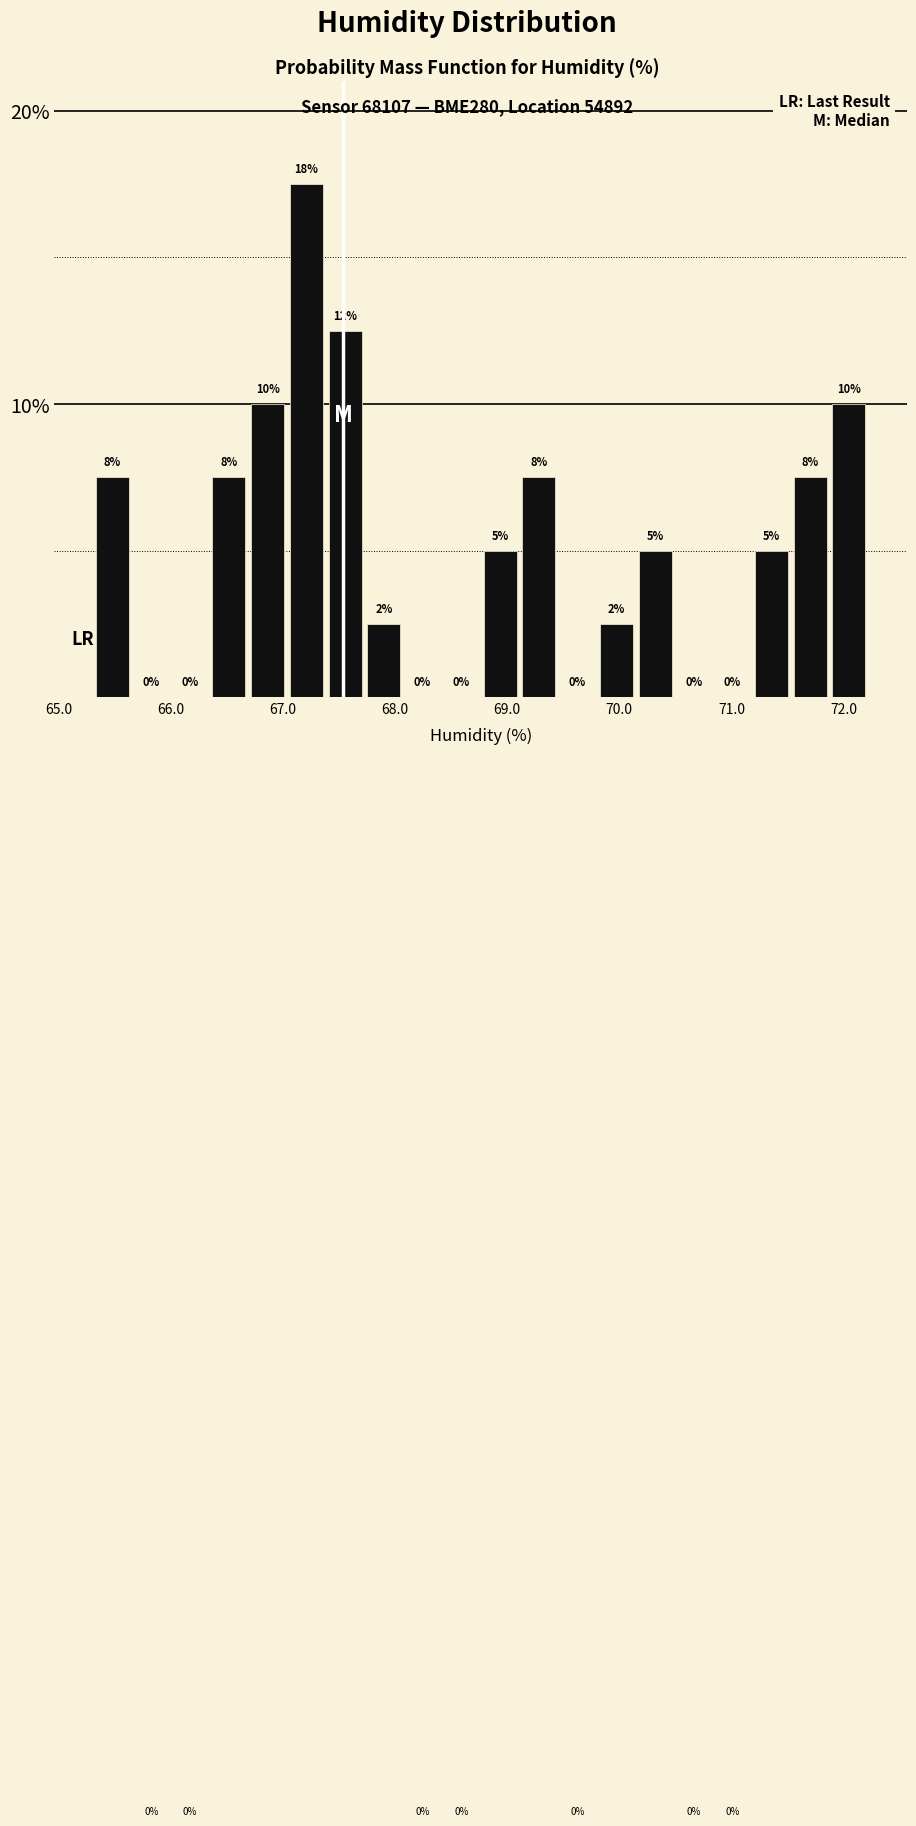

Read against the x-axis, roughly where is the centre of the tallest bar?

67.2